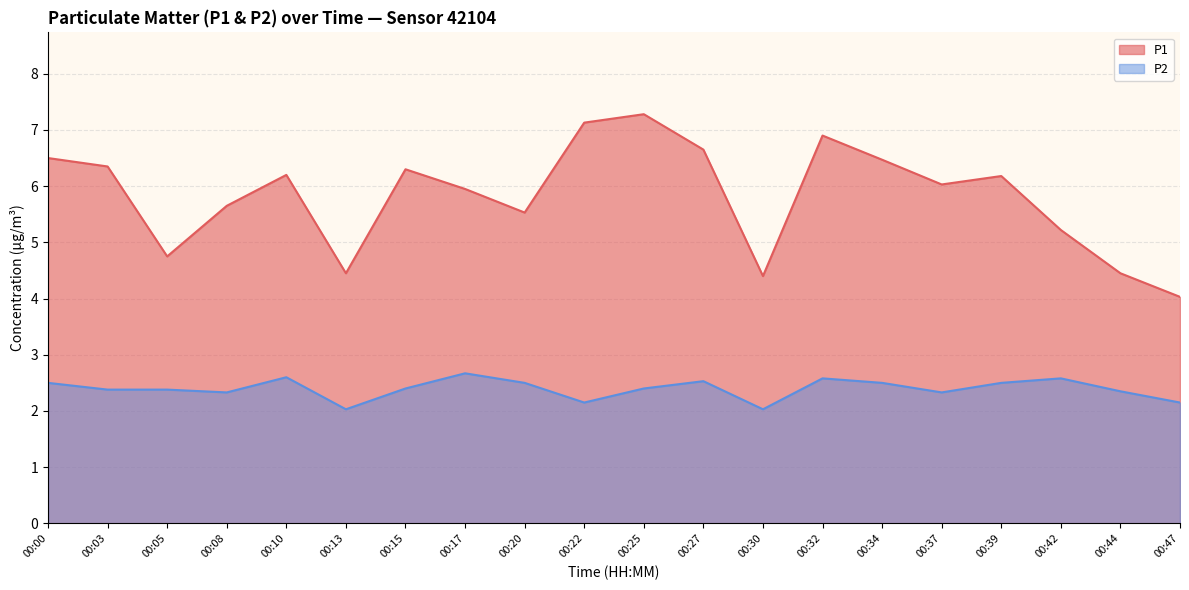

Which series has the largest total across all categories?

P1